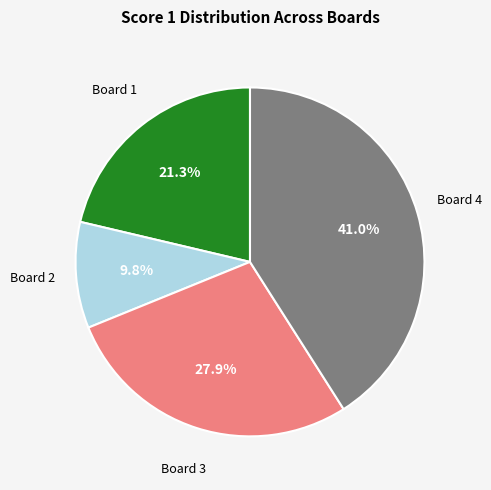

Which slice is the largest?

Board 4